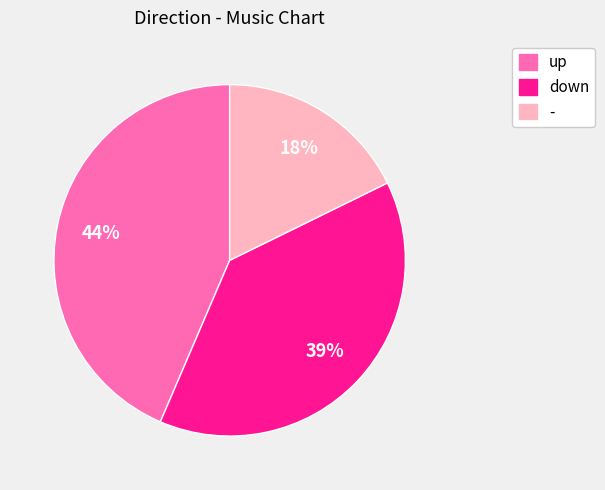

Between - and down, which is larger?

down